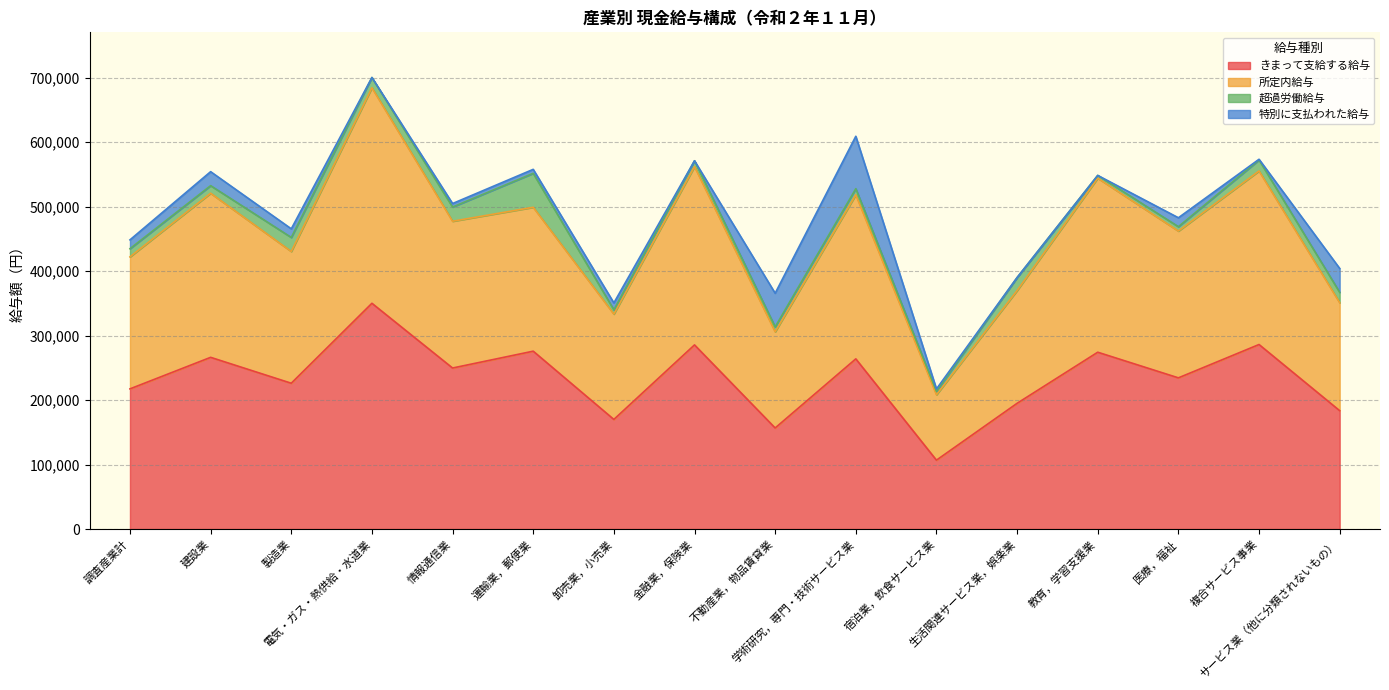

At which label does きまって支給する給与 reach its minimum?

宿泊業，飲食サービス業